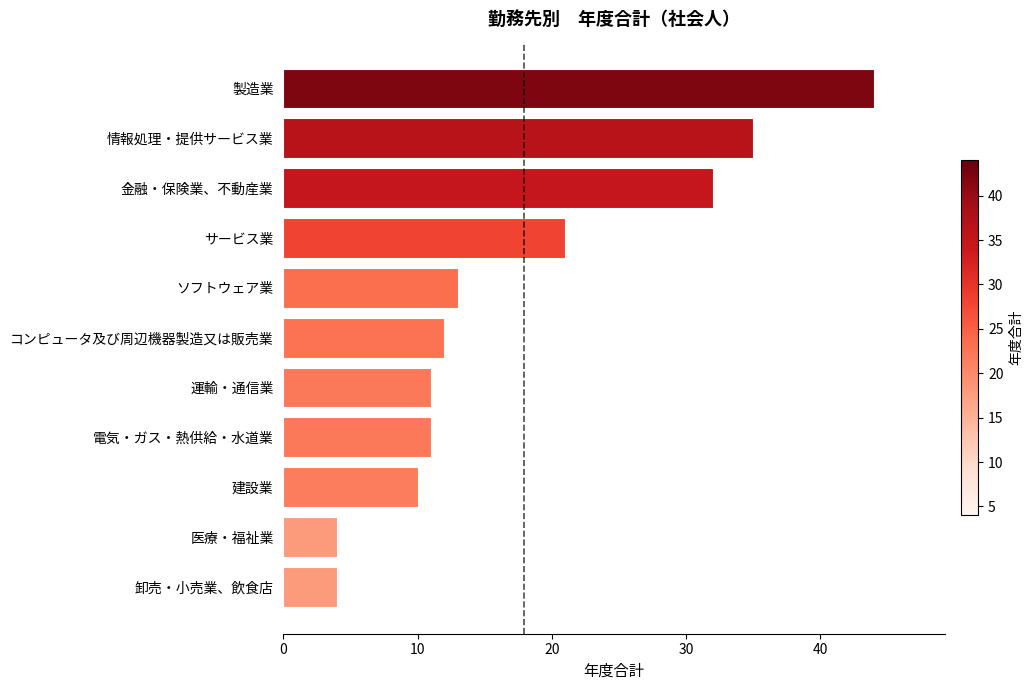

Is it true that the value at ソフトウェア業 is 13?

True